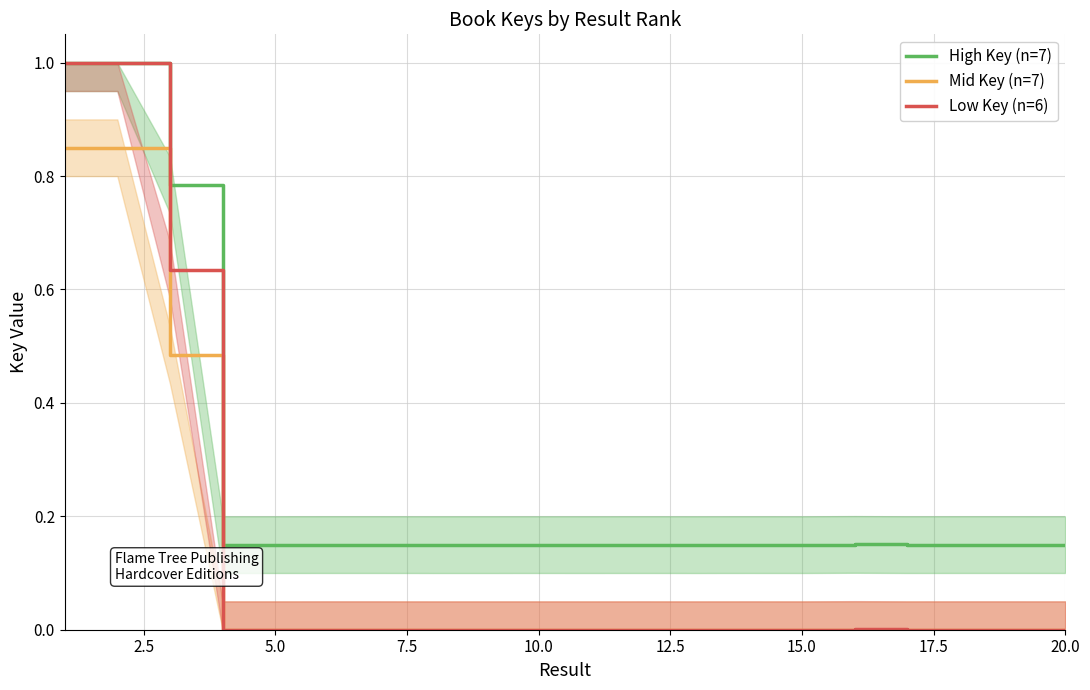

How many positive values does the Low Key (n=6) series have?

19